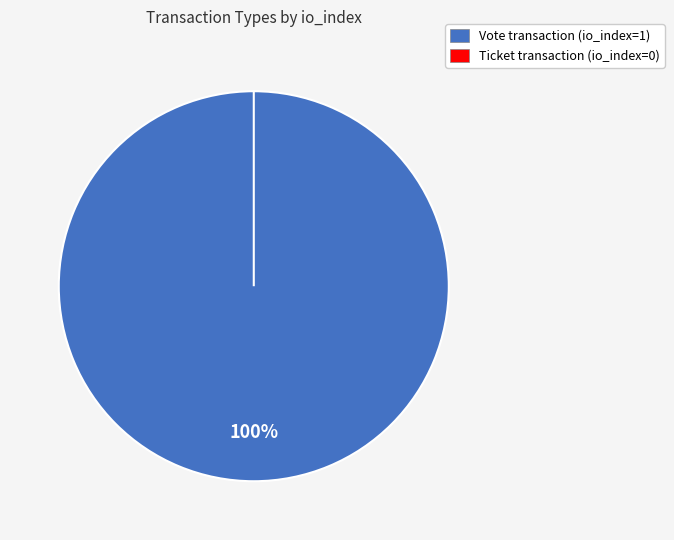

True or false: Vote accounts for 100% of the total.

True